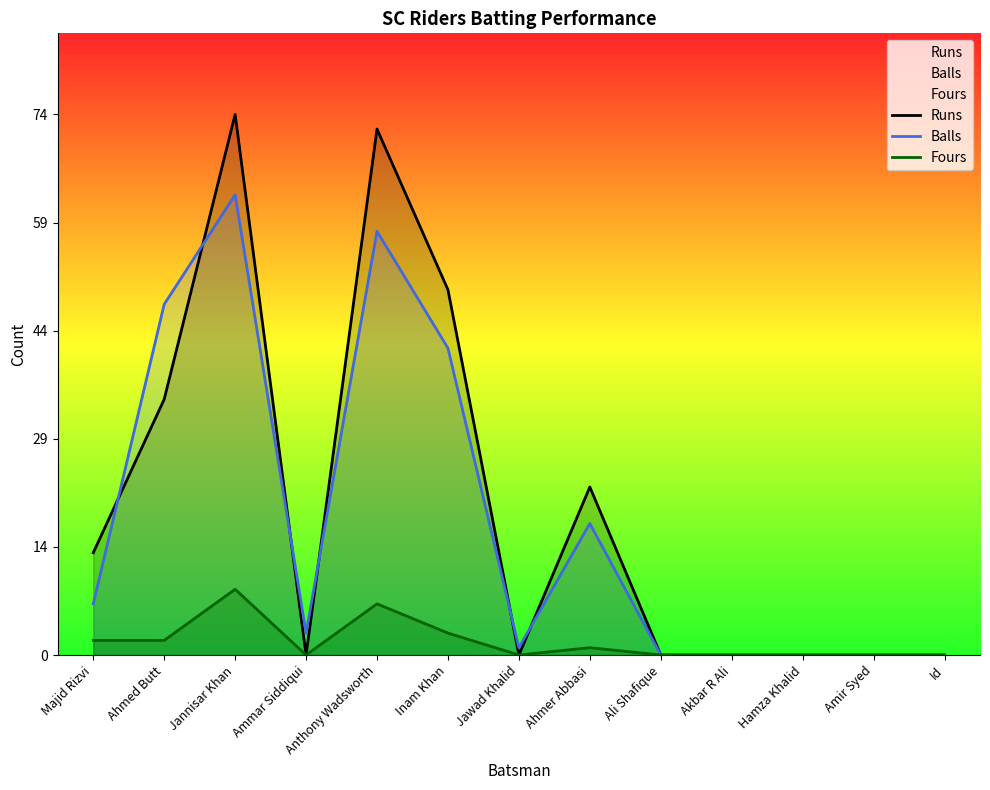

Where is Balls nearest to the value 31?

Inam Khan